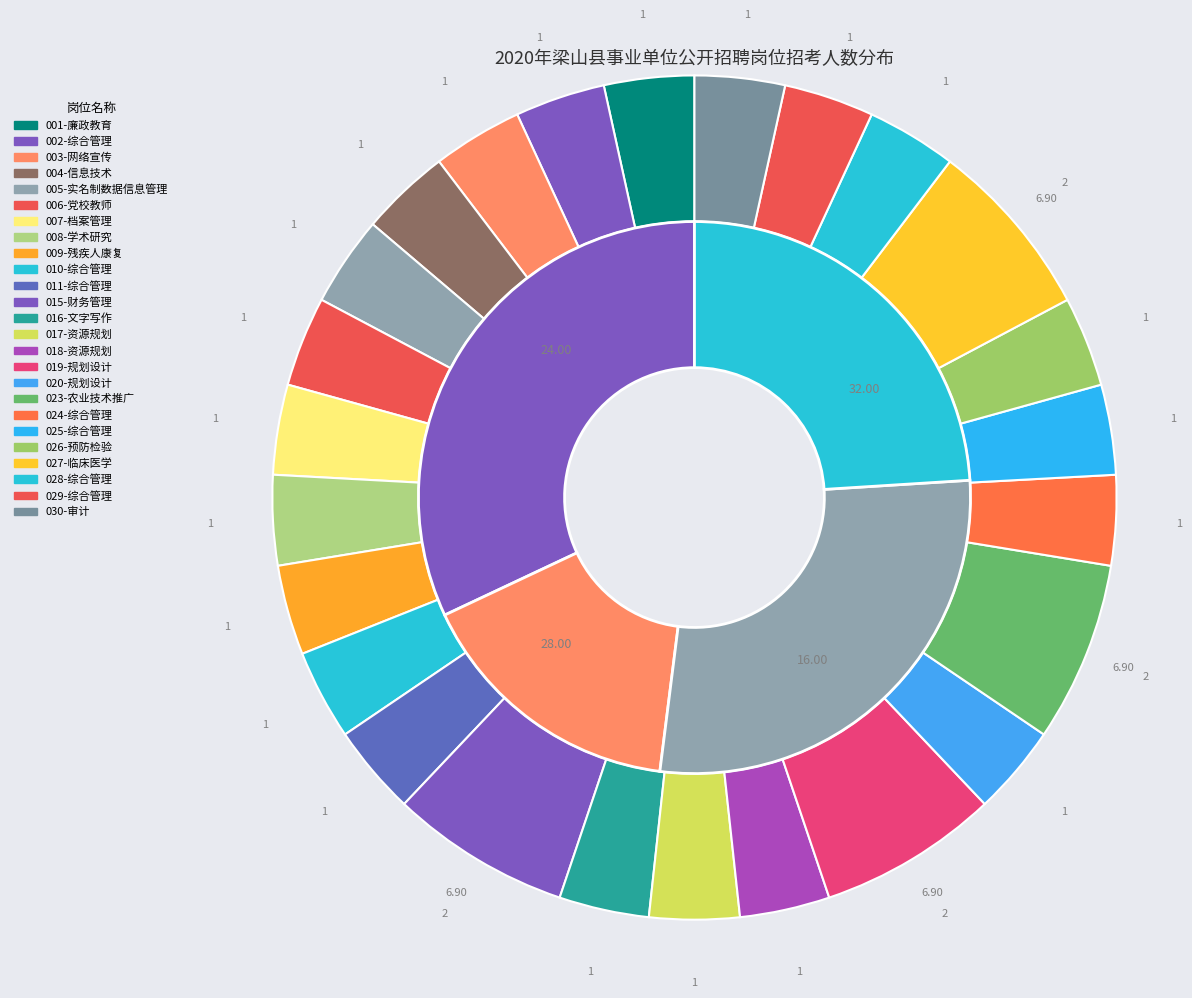

To the nearest percent, what is the difference between the 006-党校教师 and 027-临床医学 slice percentages?

3%